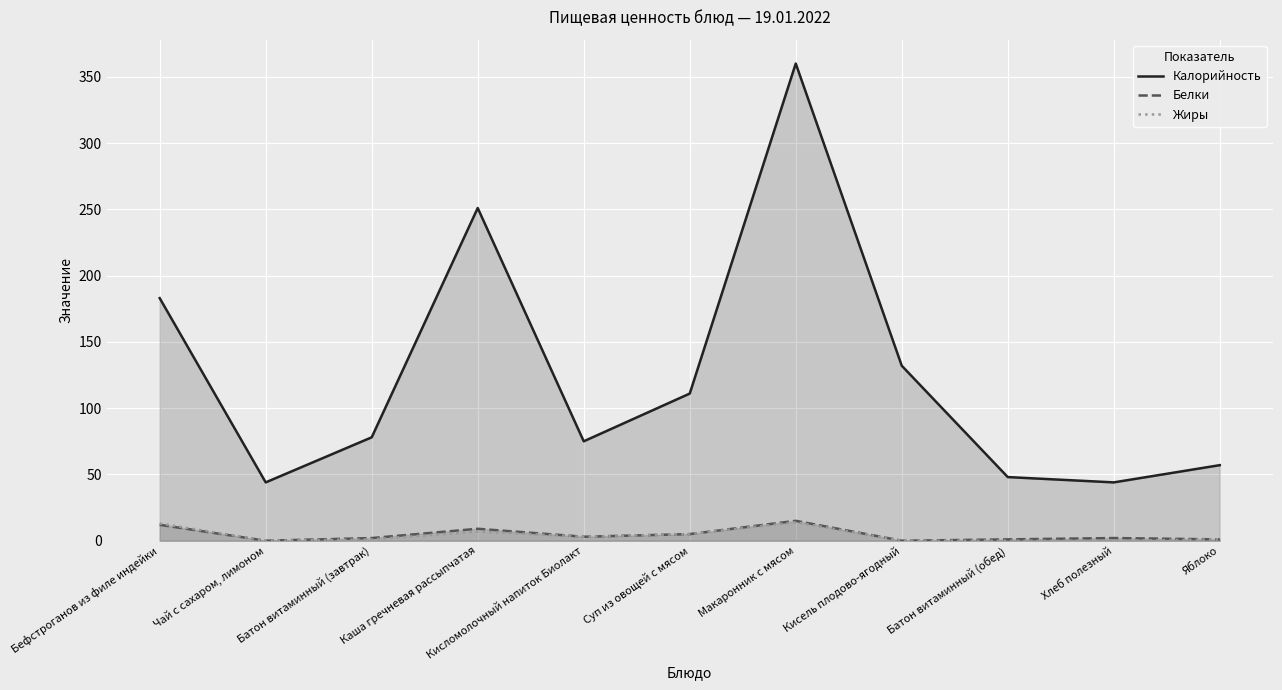

The Жиры series shows 5 at Суп из овощей с мясом. True or false?

True